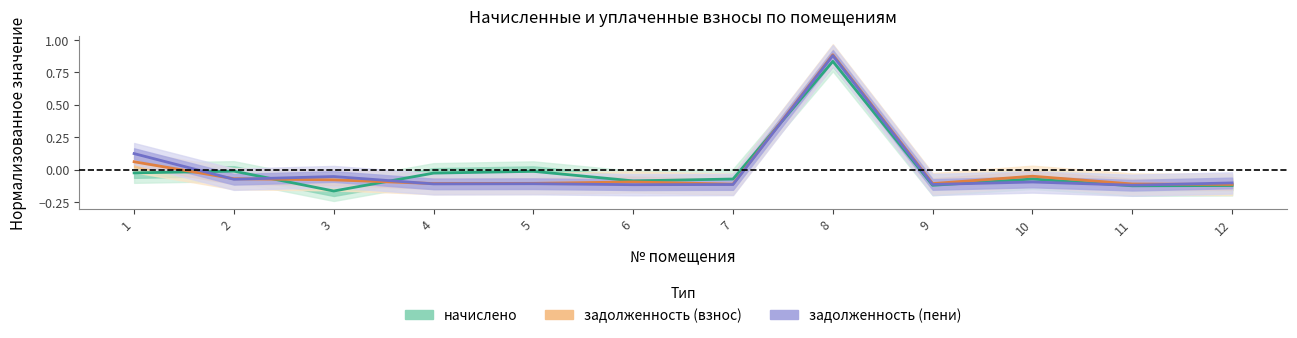

What is the sum of the начислено values at 4 and 12?

-0.1